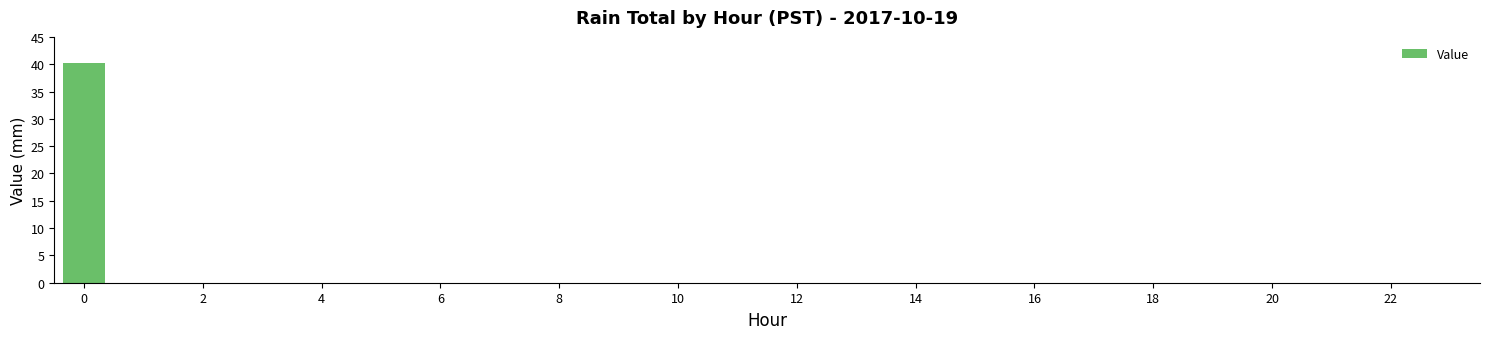

What is the sum of all values?

40.1